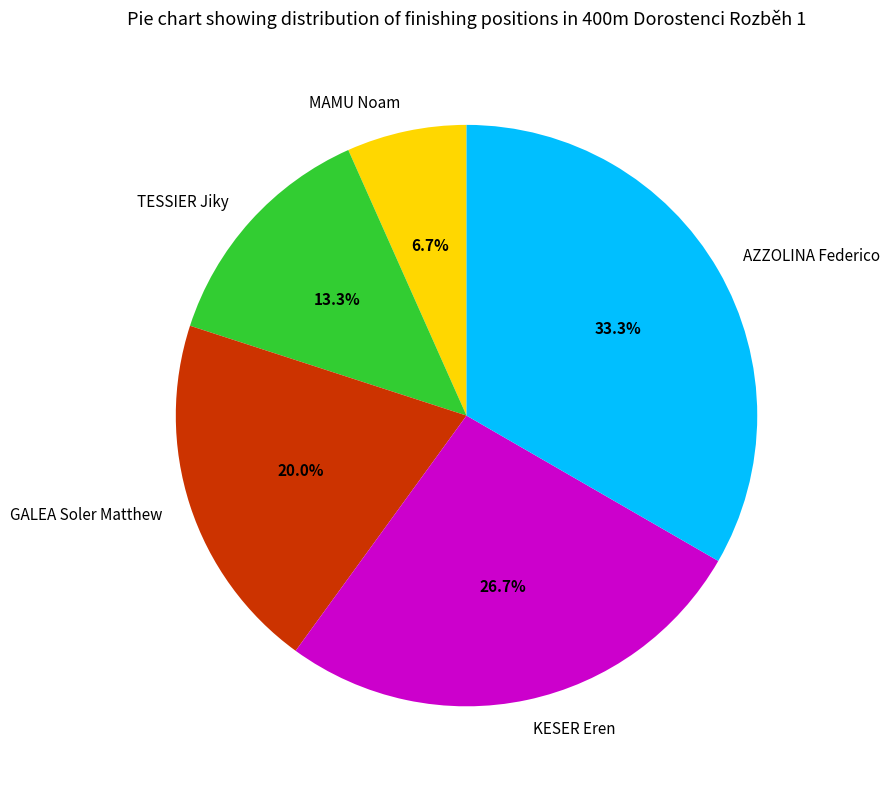

Approximately how many times larger is the value at MAMU Noam compared to TESSIER Jiky?

0.5